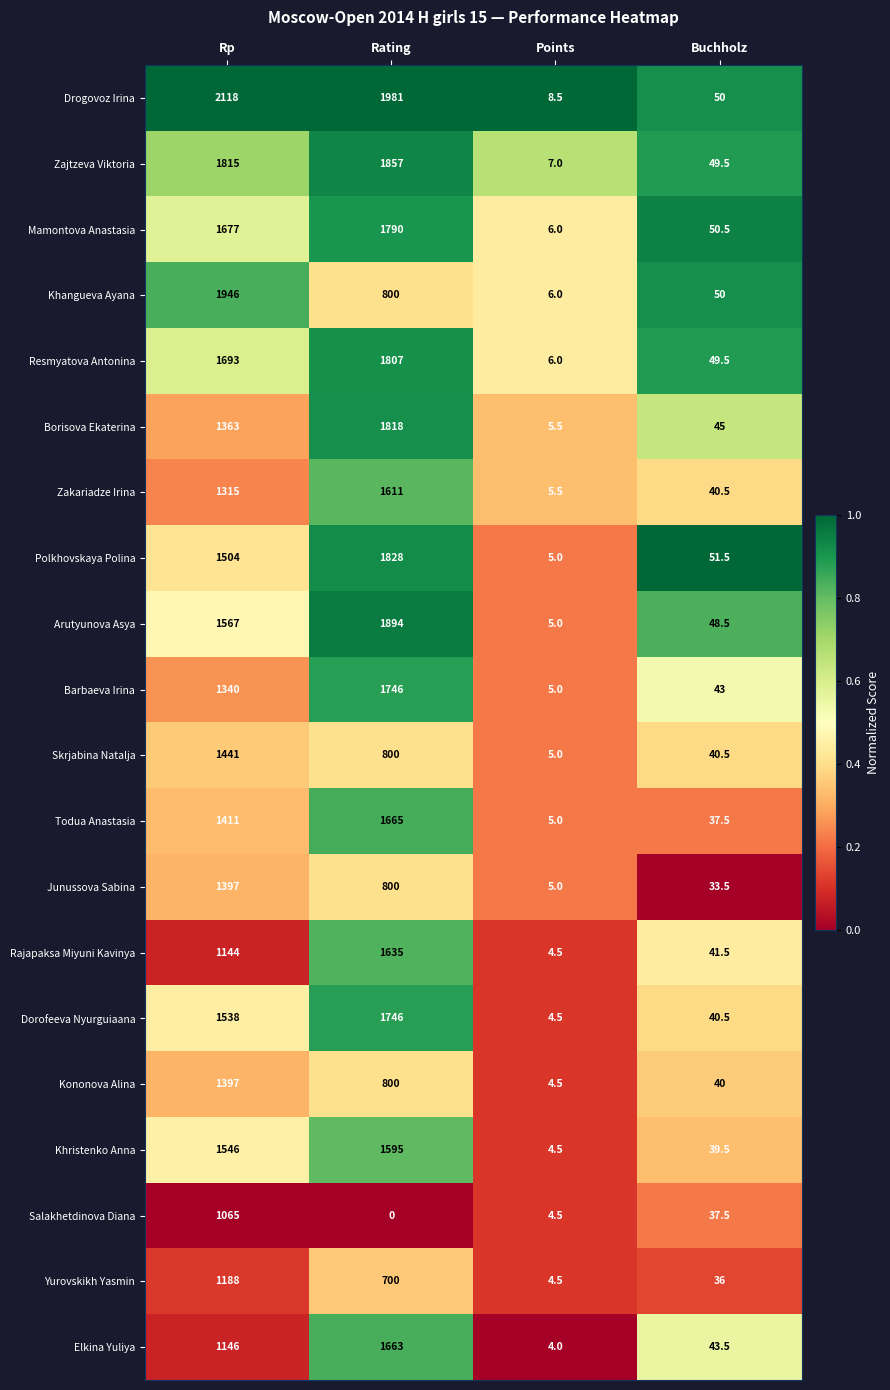

How many categories are shown in the chart?

4